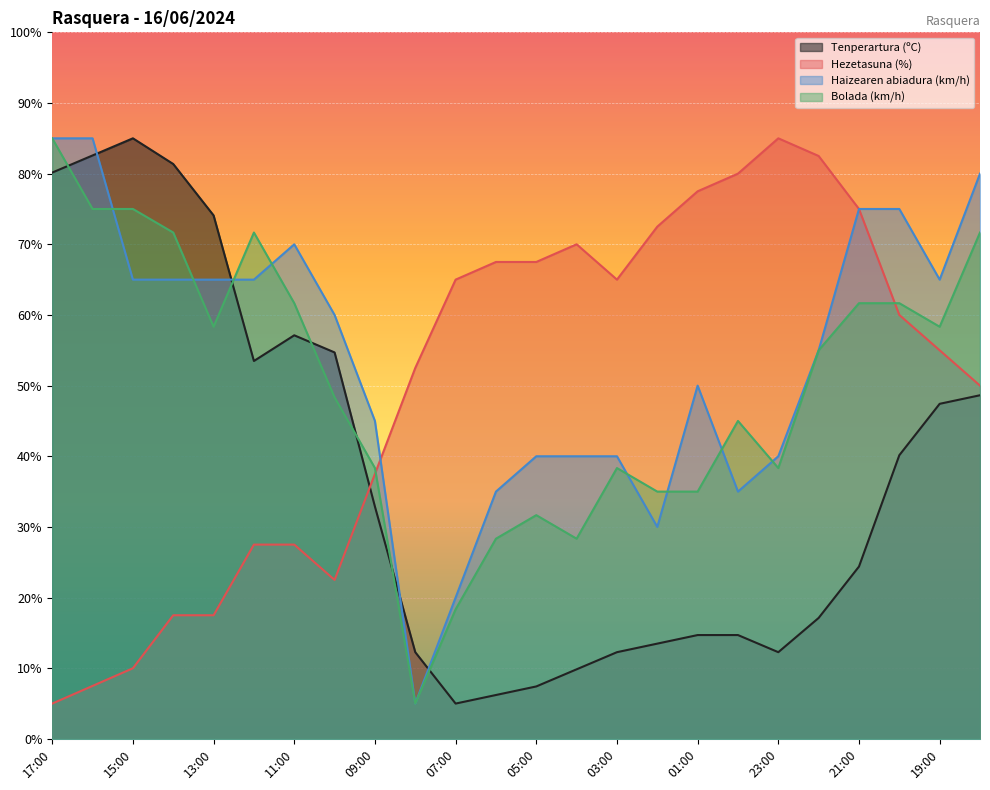

What is the total value across all series at 04:00?

148.2